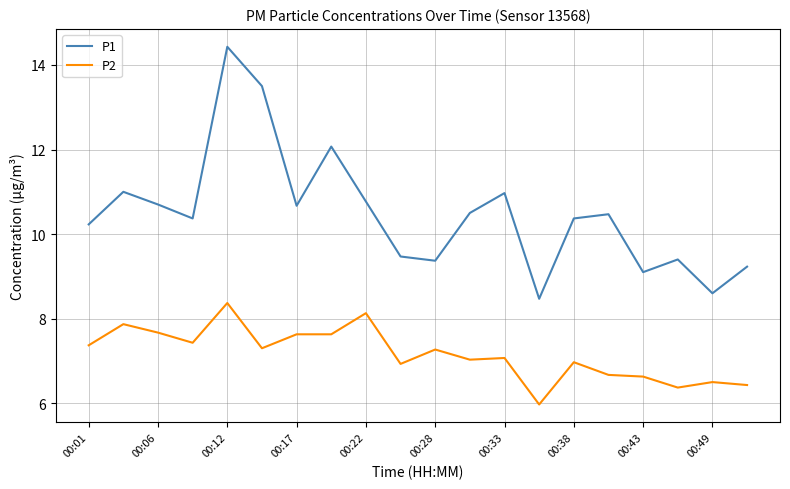

What is the smallest value displayed?

6.0